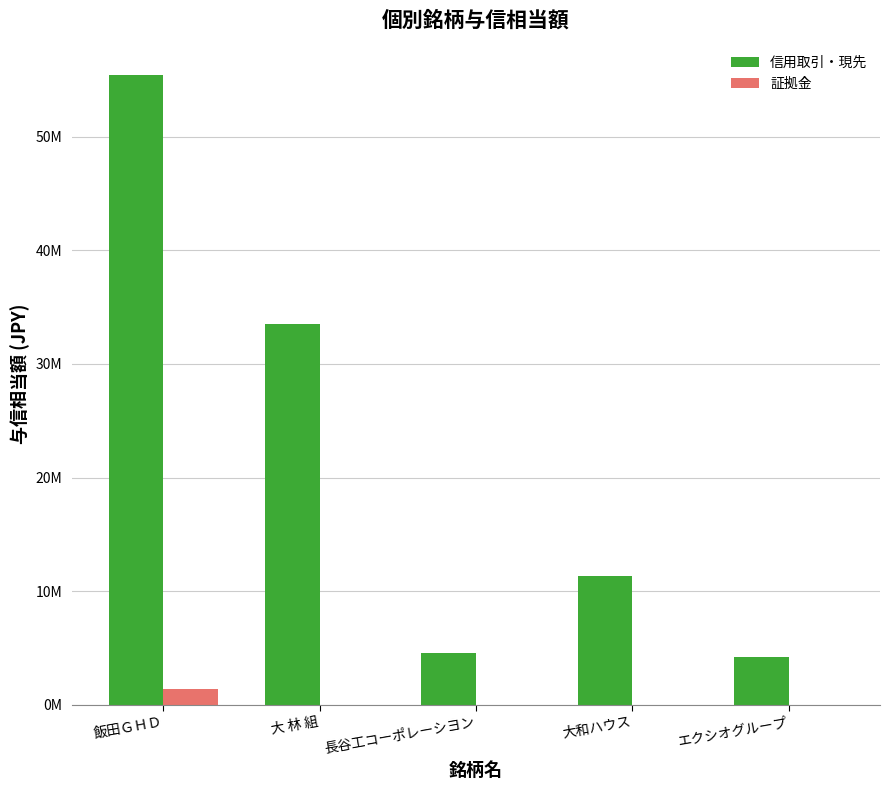

Are the bars grouped side by side (vs. stacked)?

Yes